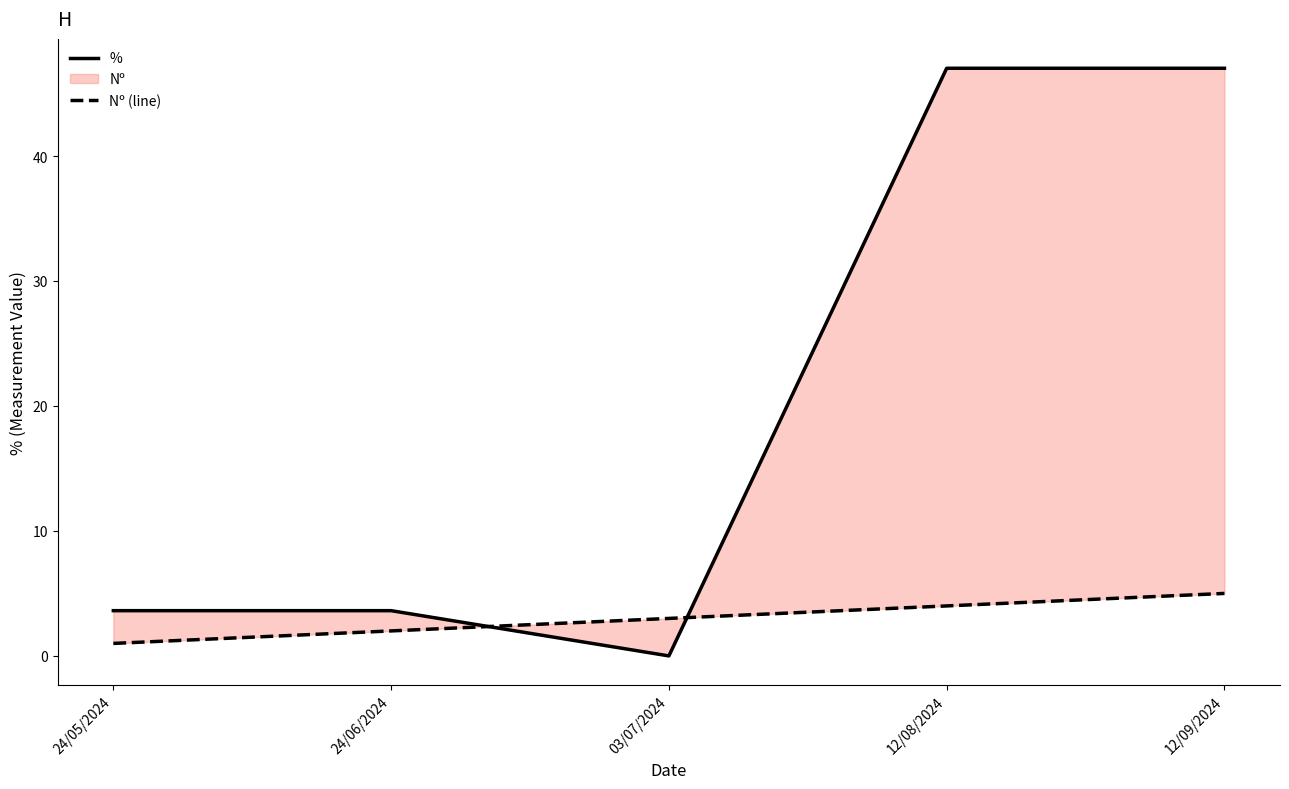

What is the total value across all series at 03/07/2024?

3.0